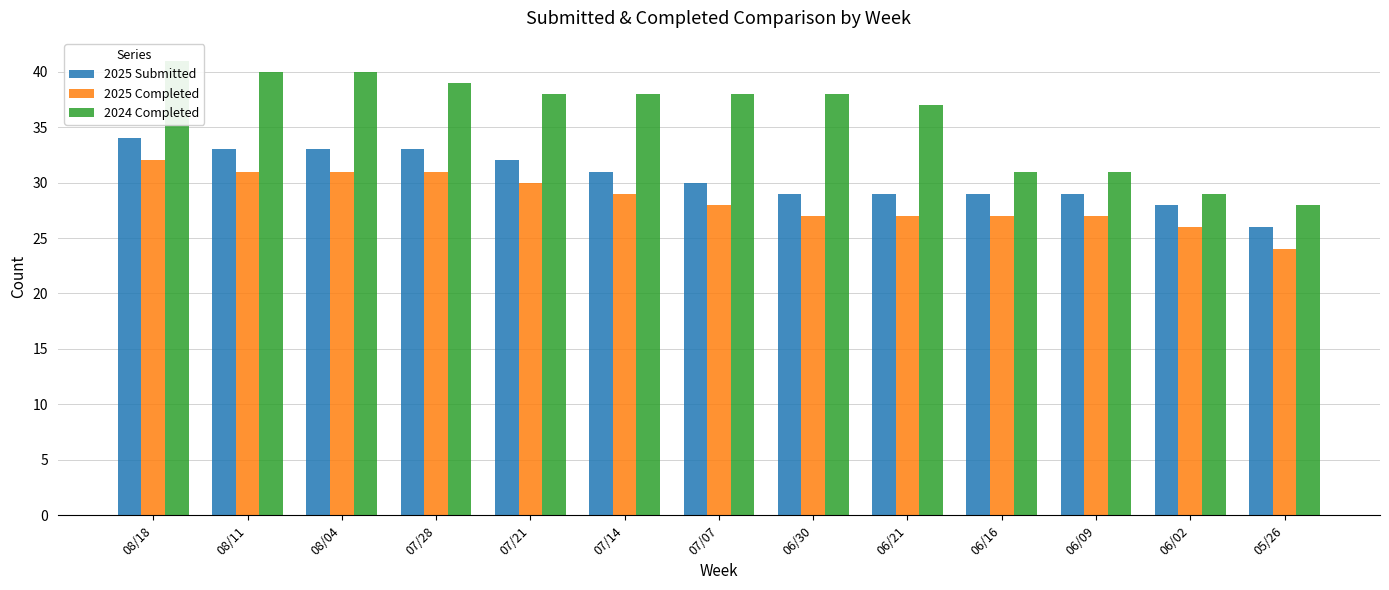

What is the value of the 2024 Completed bar at the 9th from the left?

37